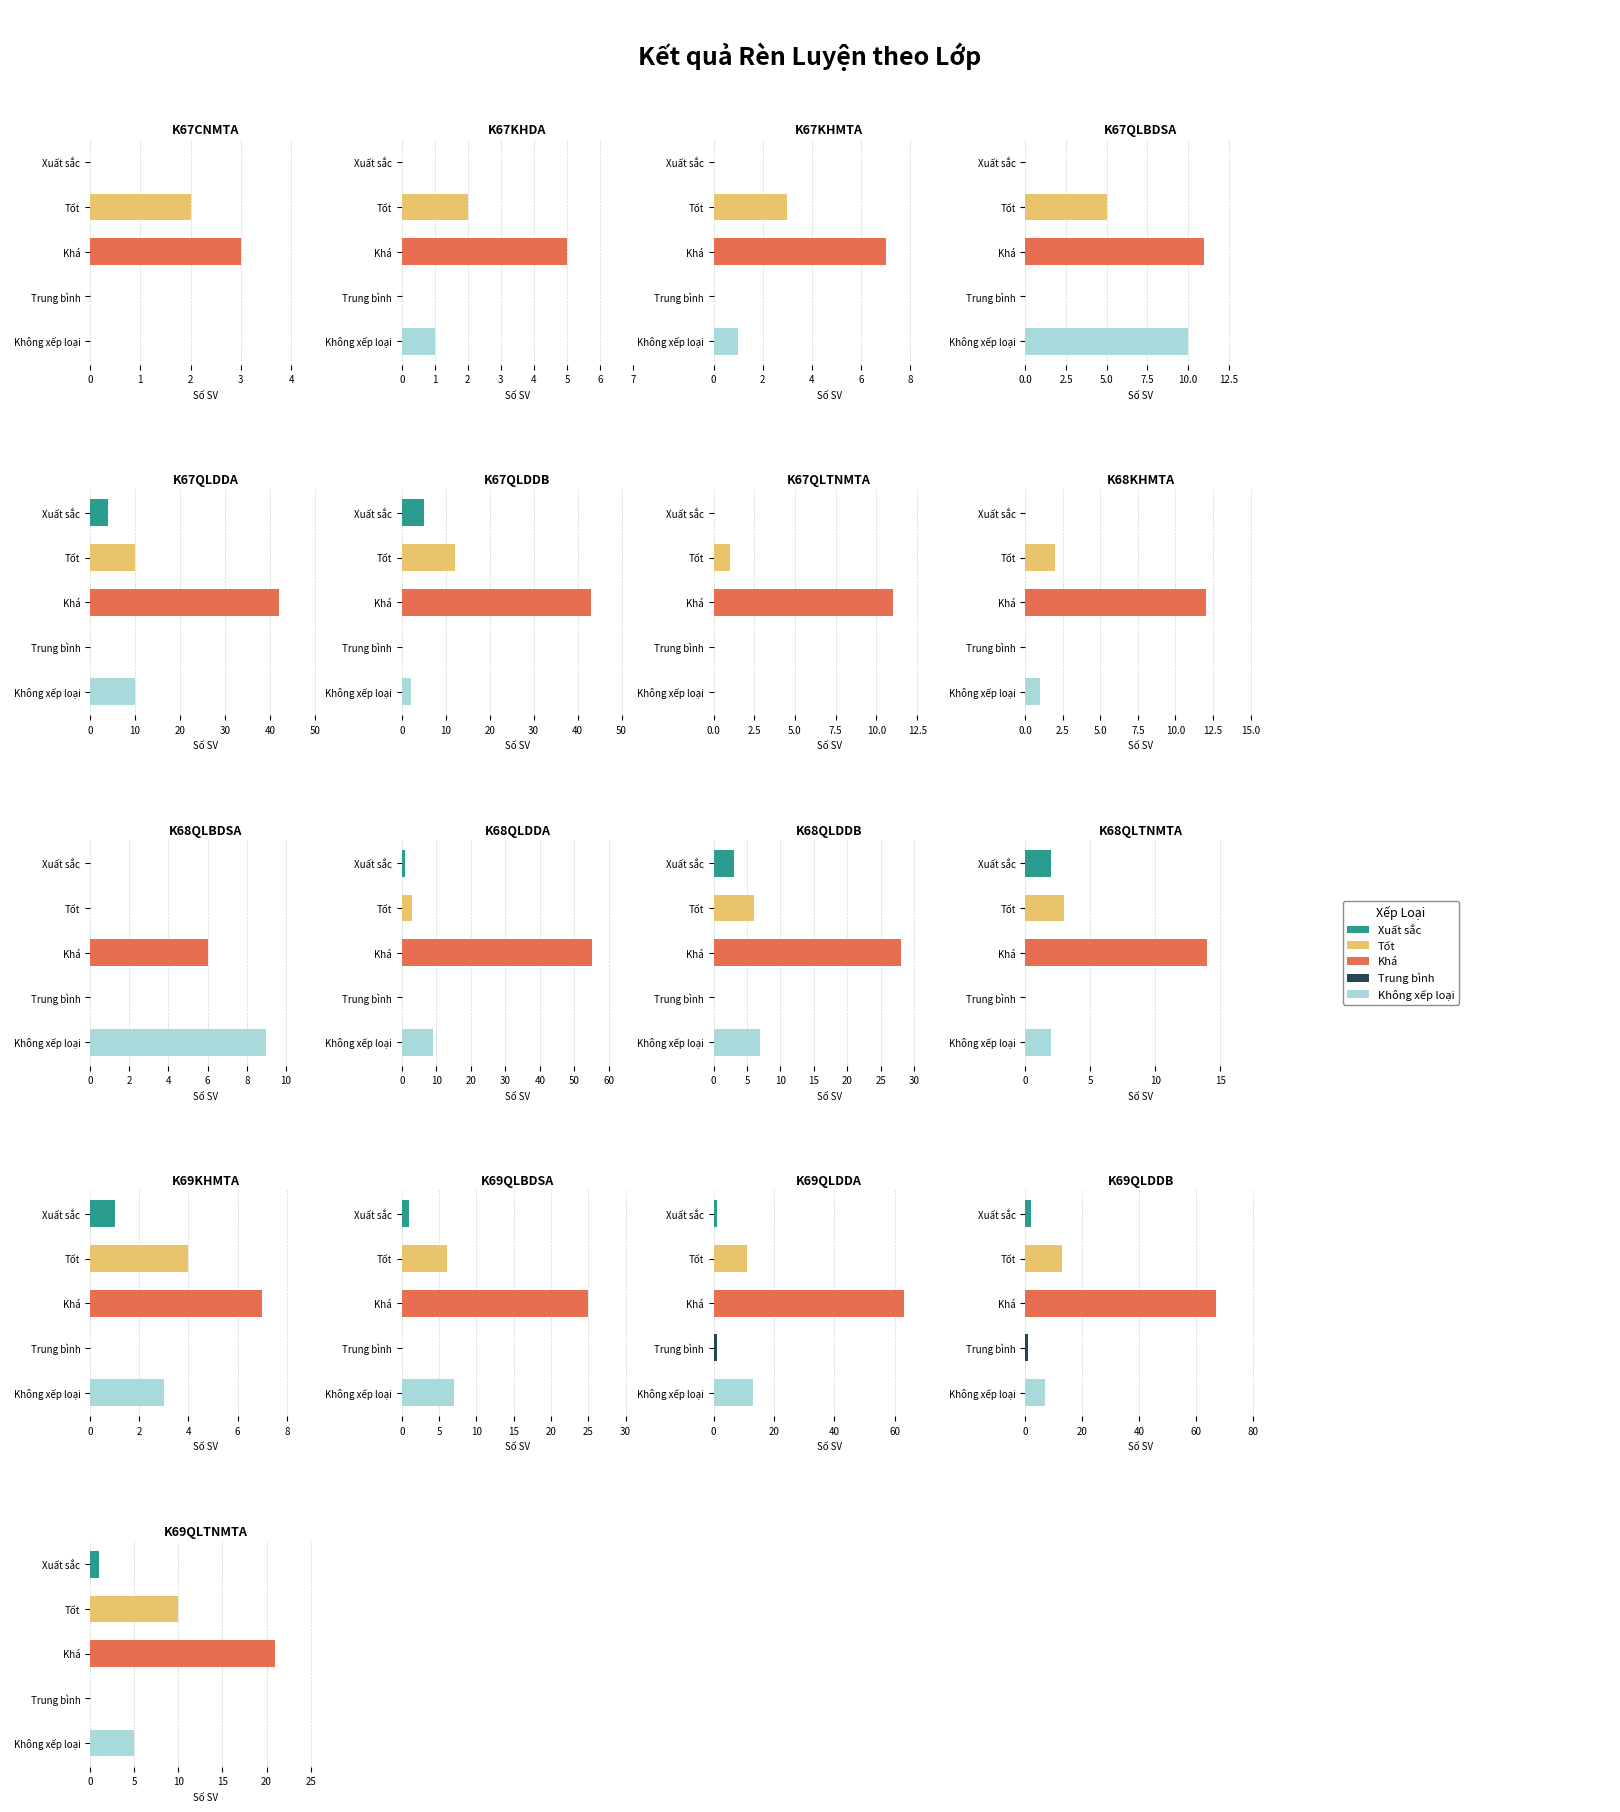

Which series has the largest range (max minus min)?

Khá